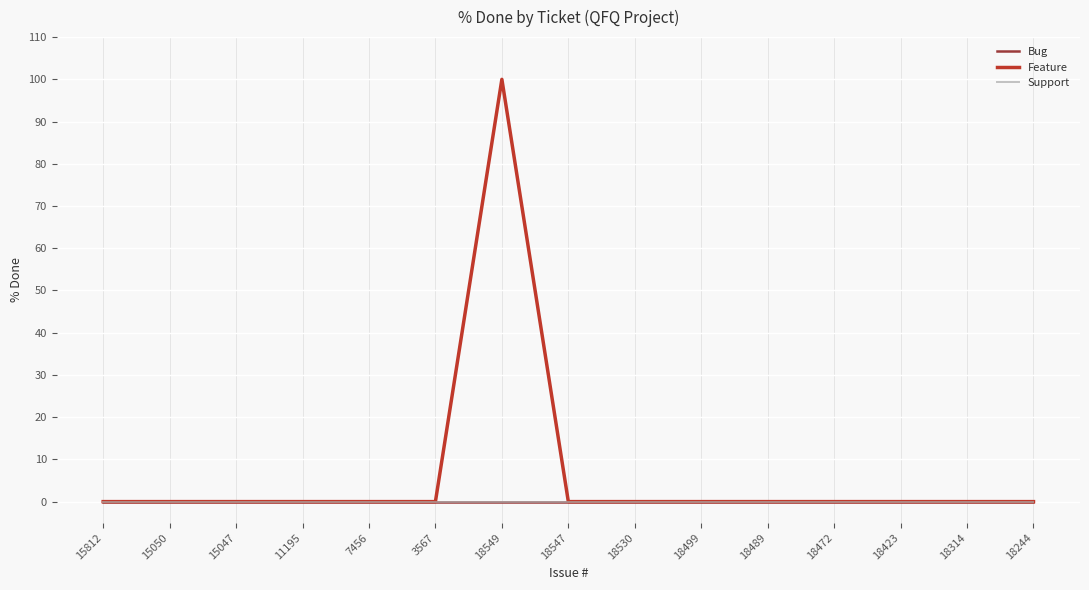

Is this an area chart (filled region under the line)?

No